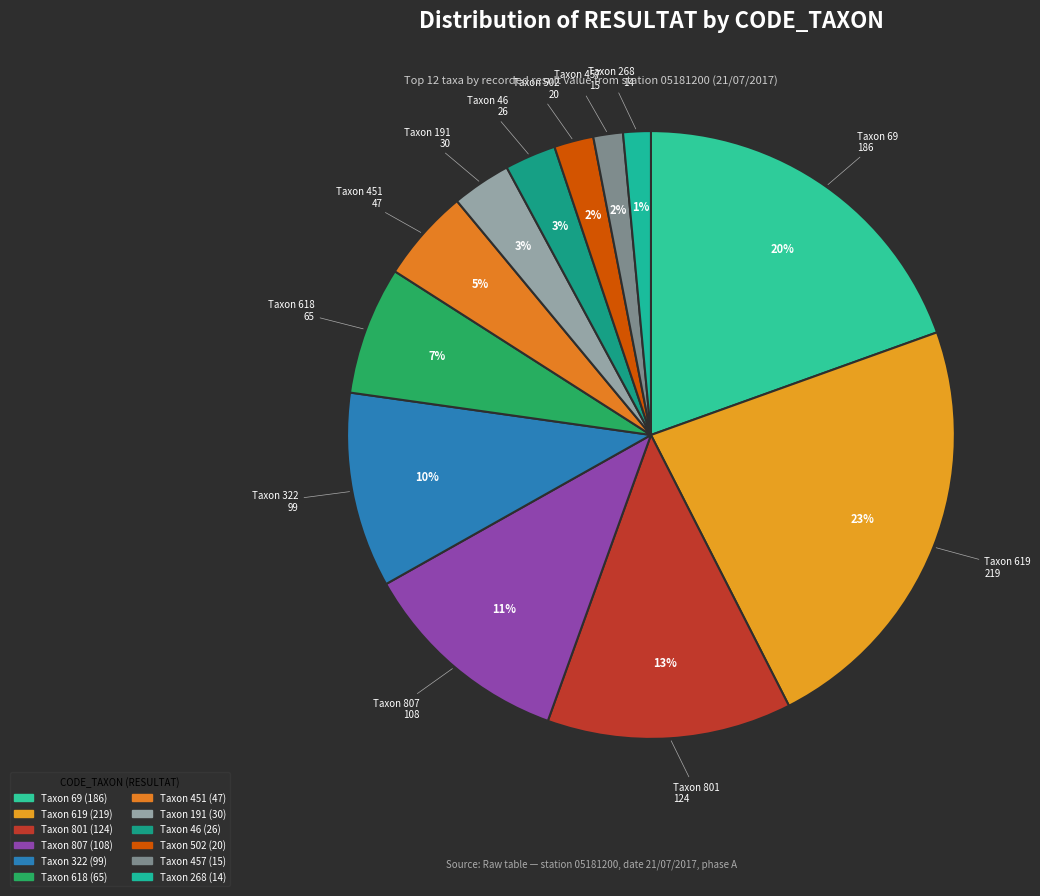

Is there a majority slice in this chart?

No